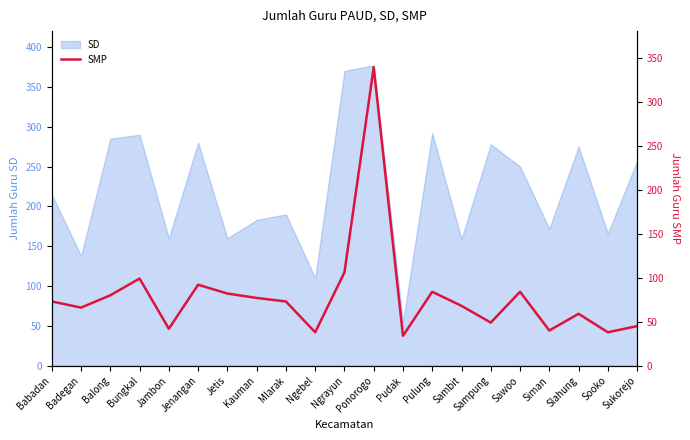

What is the minimum value shown in the chart?

34